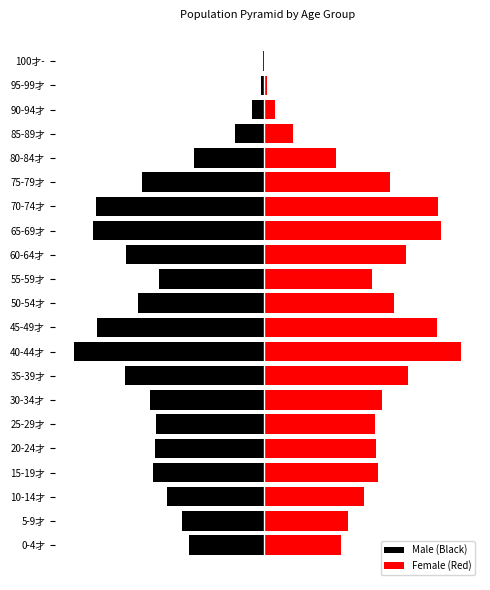

What is the average value of the Female (Red) series?

3074